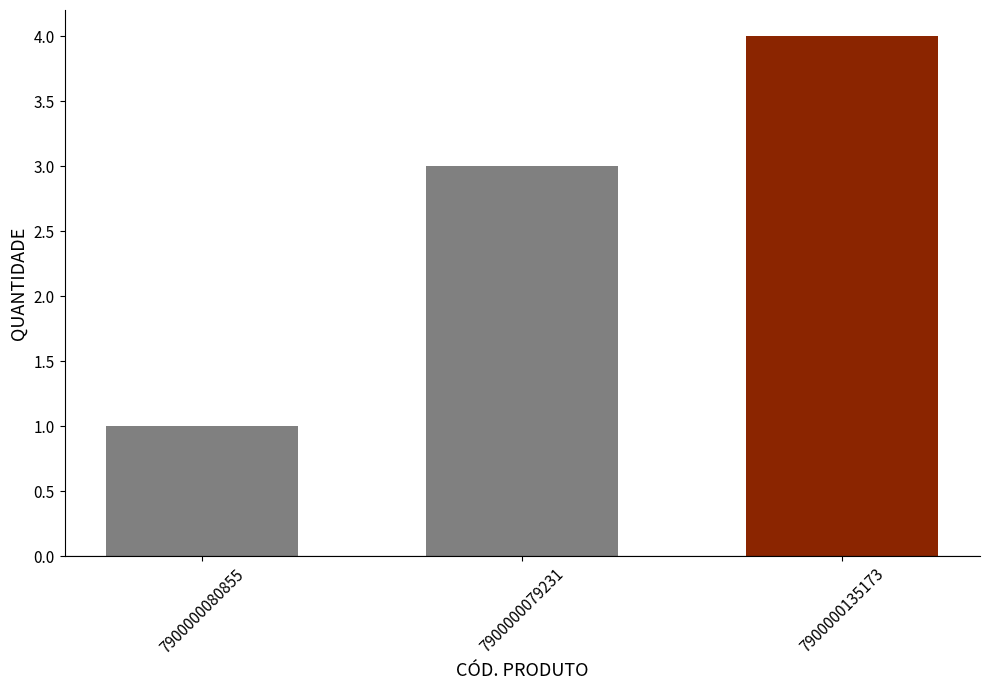

How many data points are less than 3?

1